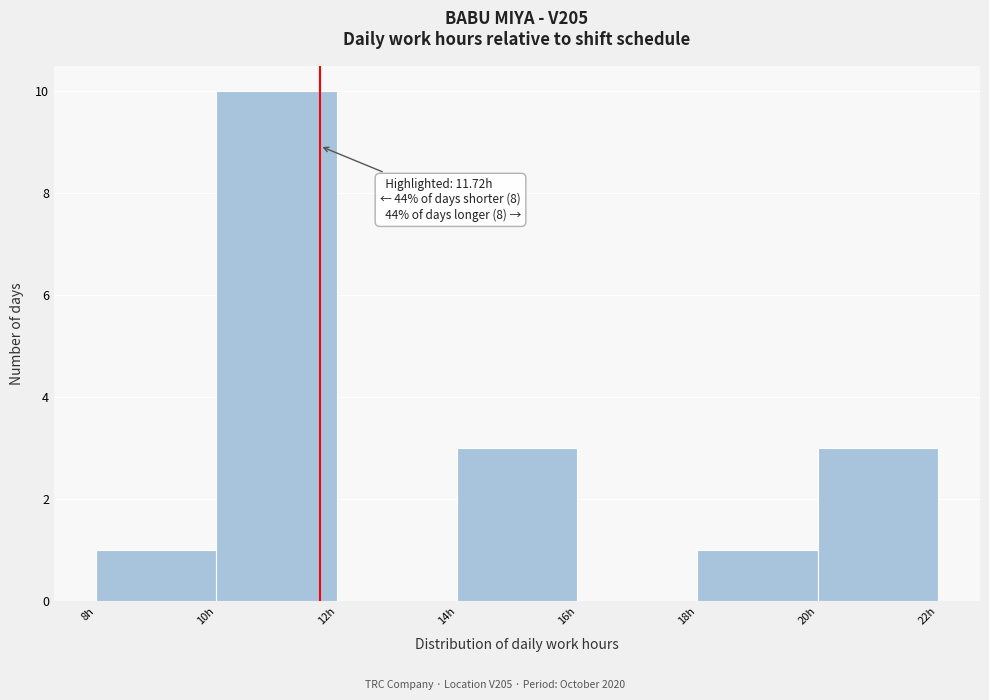

Which range on the x-axis has the tallest bar?

10 to 12